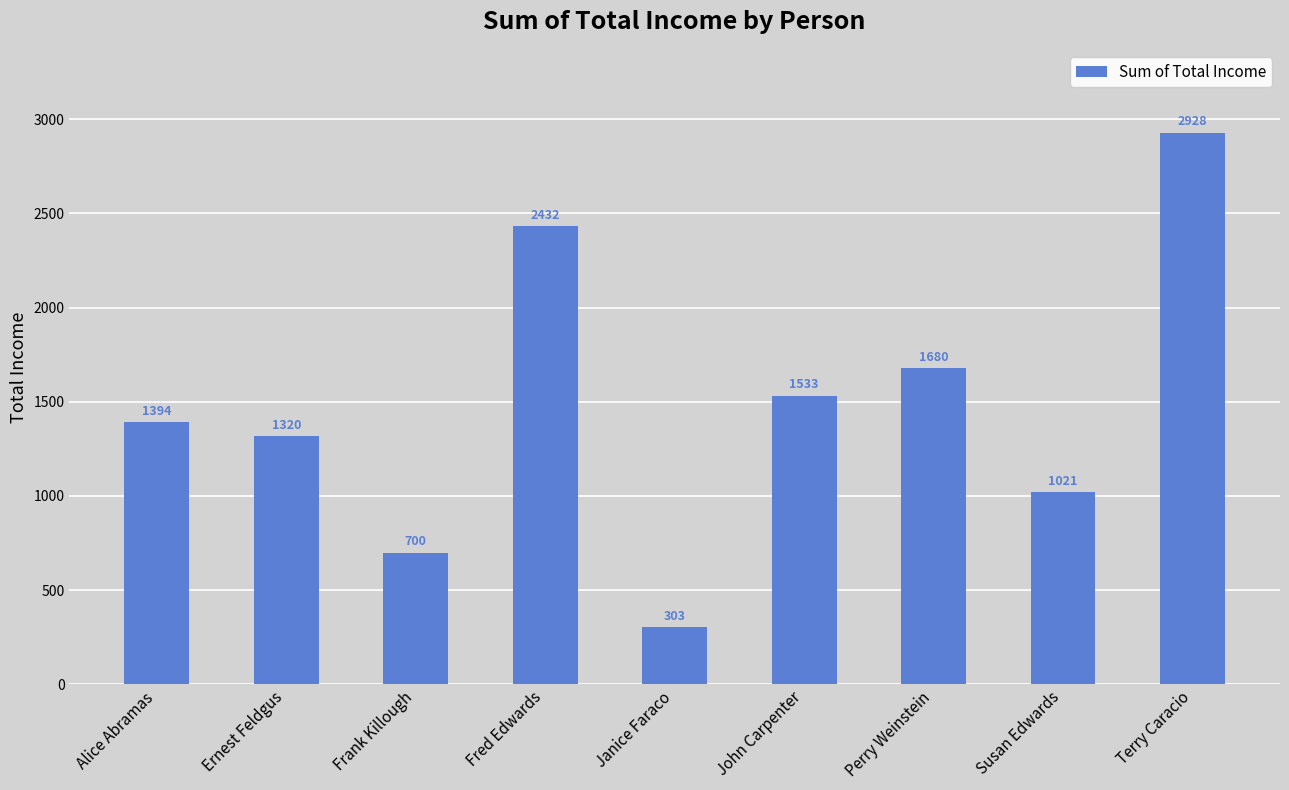

Approximately how many times larger is the value at Alice Abramas compared to Fred Edwards?

0.6